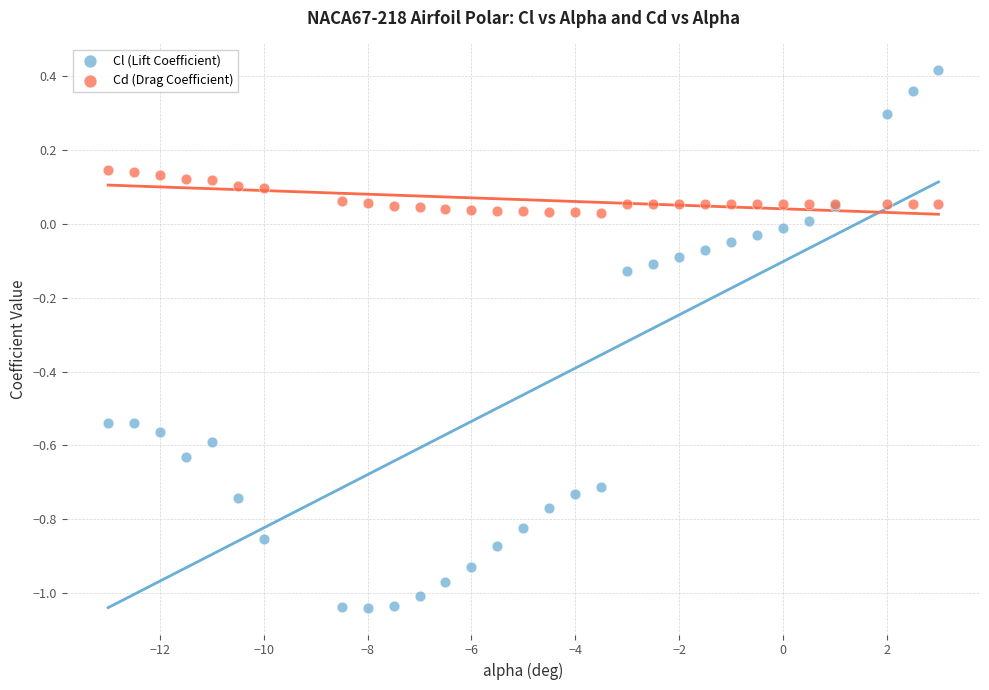

Which series contains the highest Y value?

Cl (Lift Coefficient)